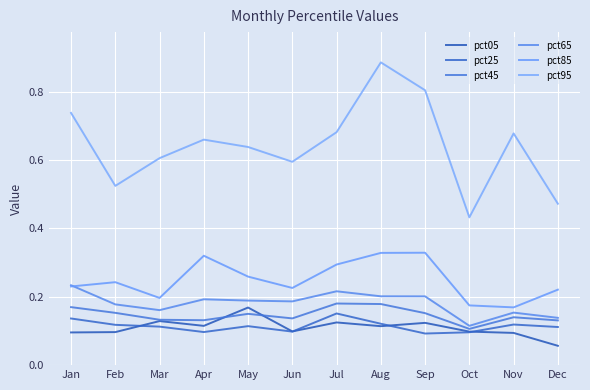

Is it true that pct45 equals 0.1 at Nov?

False